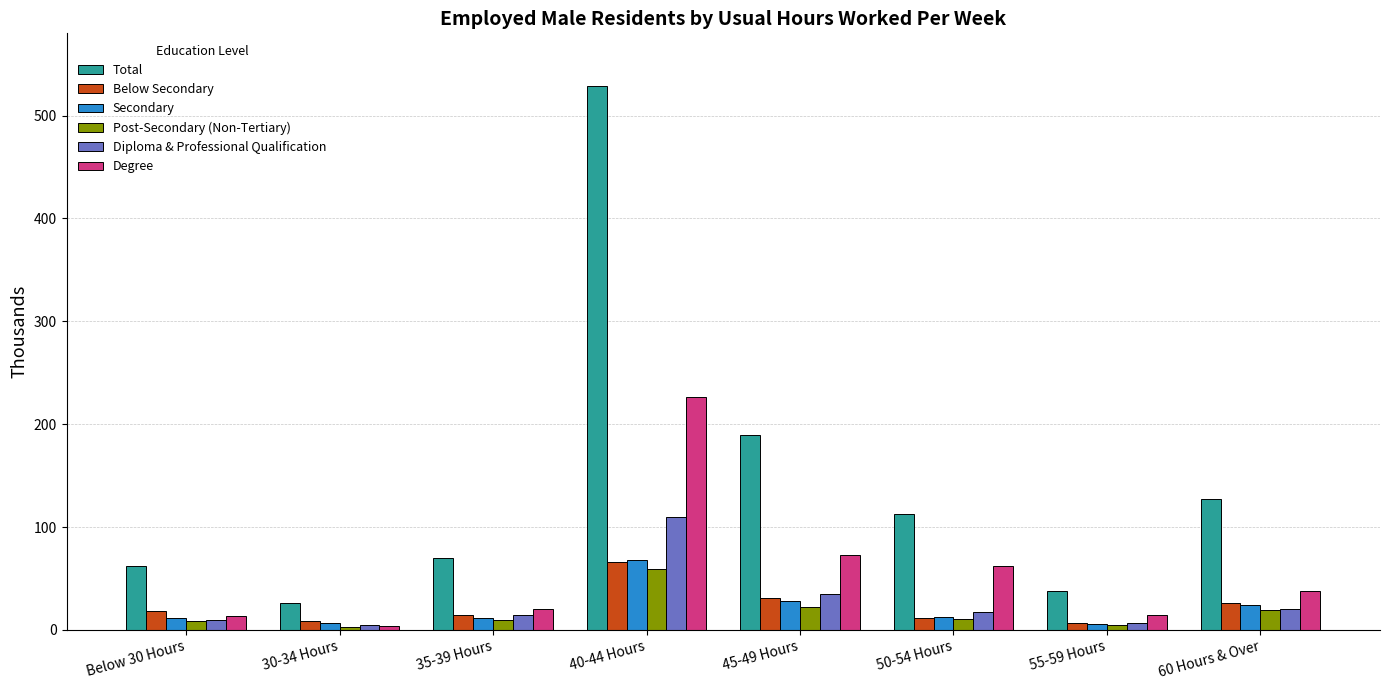

Which series changed the most between Below 30 Hours and 60 Hours & Over?

Total